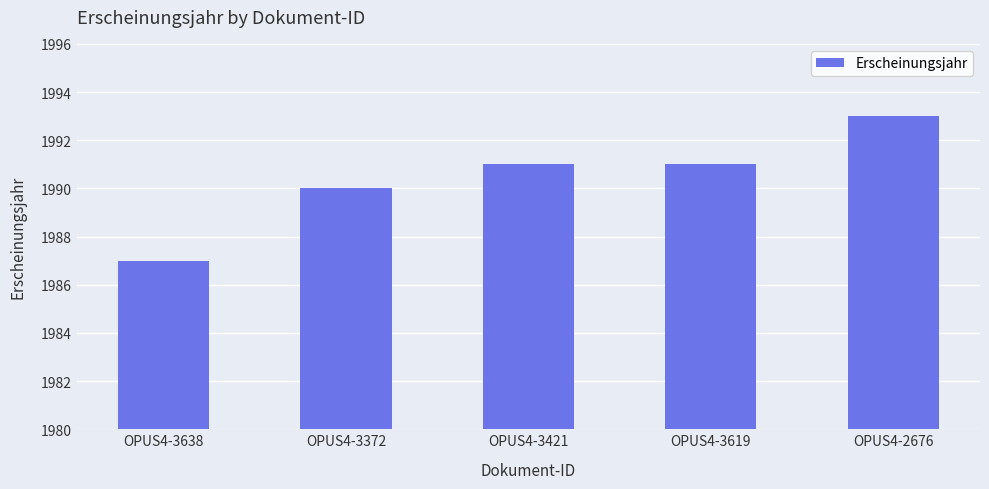

True or false: the data shows 1384 at OPUS4-3638.

False